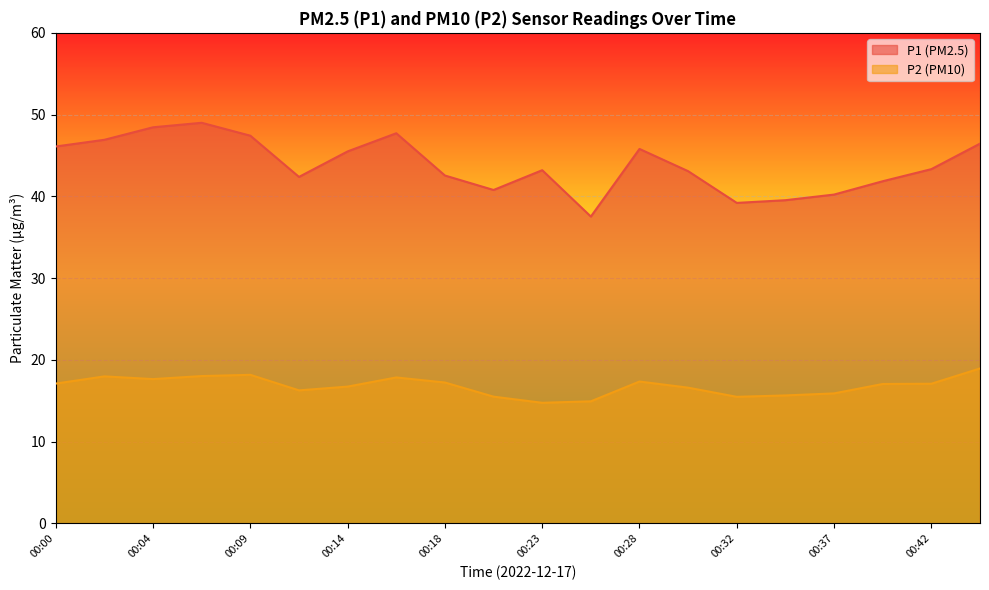

What is the difference between the maximum and minimum values in the P1 series?

11.5